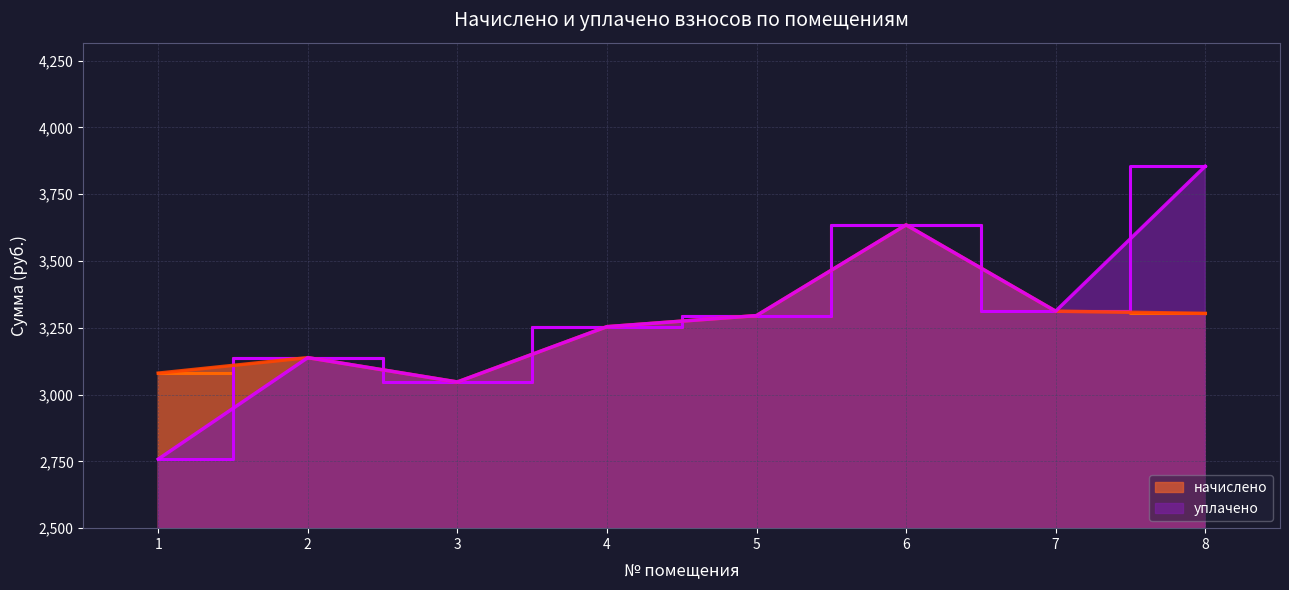

At which label does начислено first exceed 3295?

5